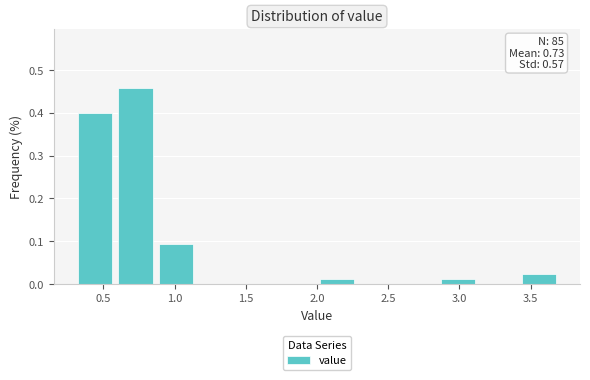

Over which range of the x-axis is the bar tallest?

0.60 to 0.85